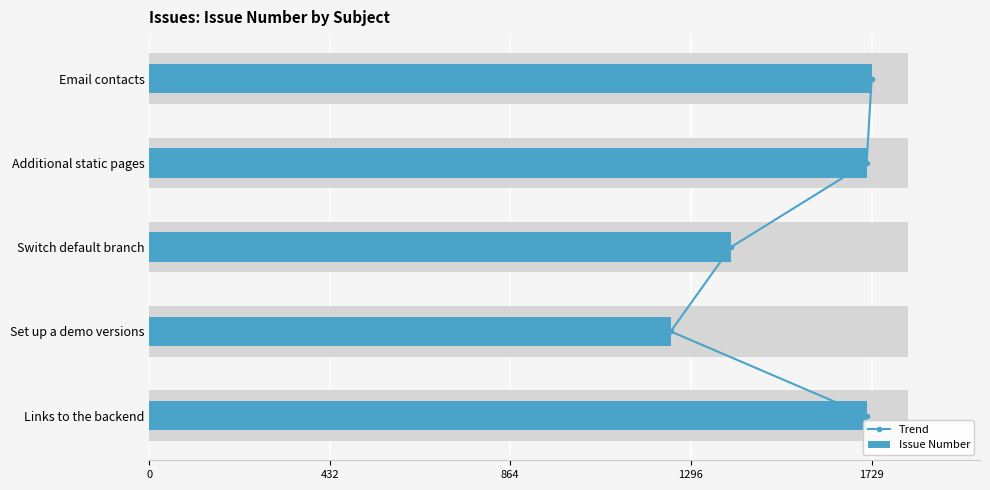

What value does the Issue Number series have at Links to the backend, to the nearest 50?

1700